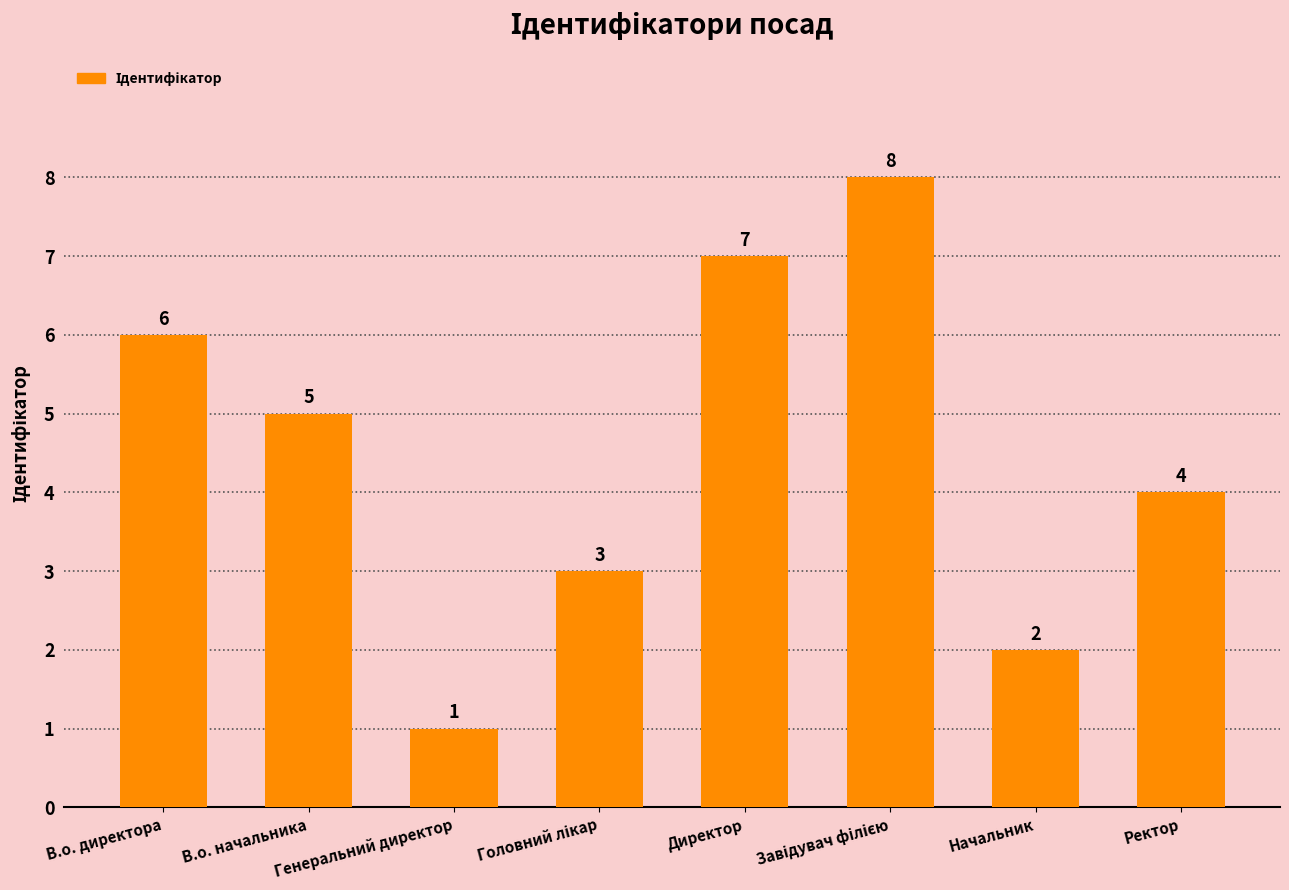

At which label is the value closest to 4?

Ректор